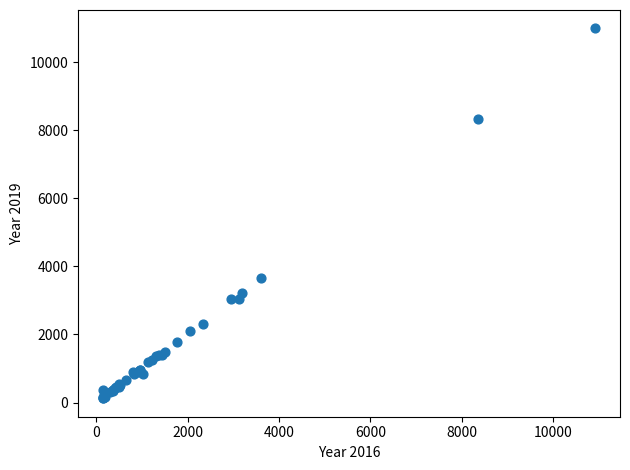

What Y value in the scatter plot is closest to 5559?

3648